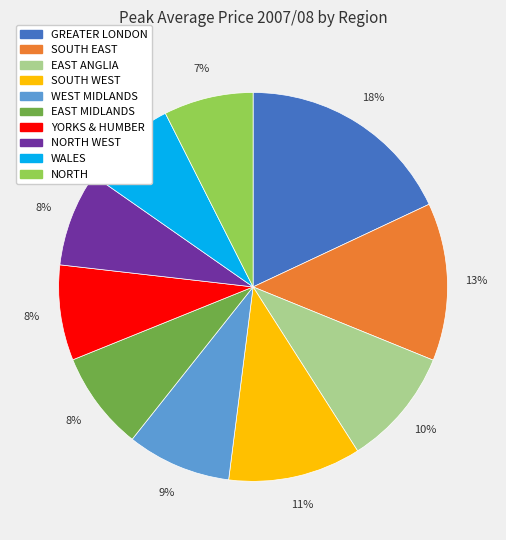

To the nearest percent, what is the average slice percentage?

10%